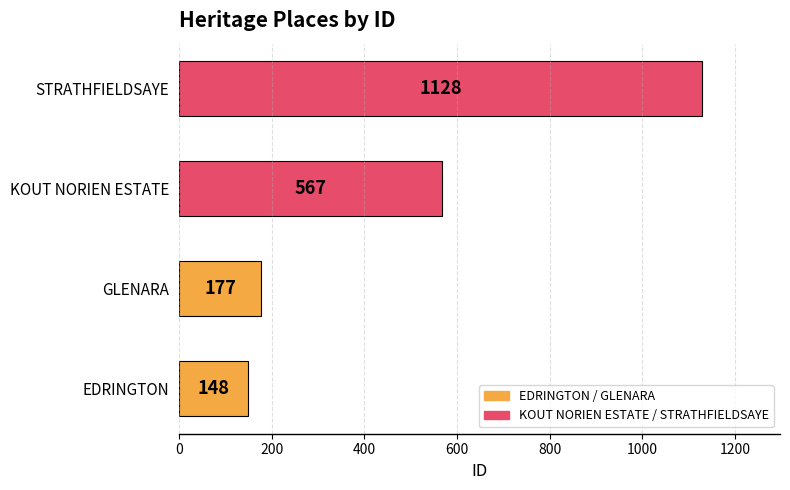

Reading bottom to top, transcribe all the data shown in this chart.

EDRINGTON=148	GLENARA=177	KOUT NORIEN ESTATE=567	STRATHFIELDSAYE=1128